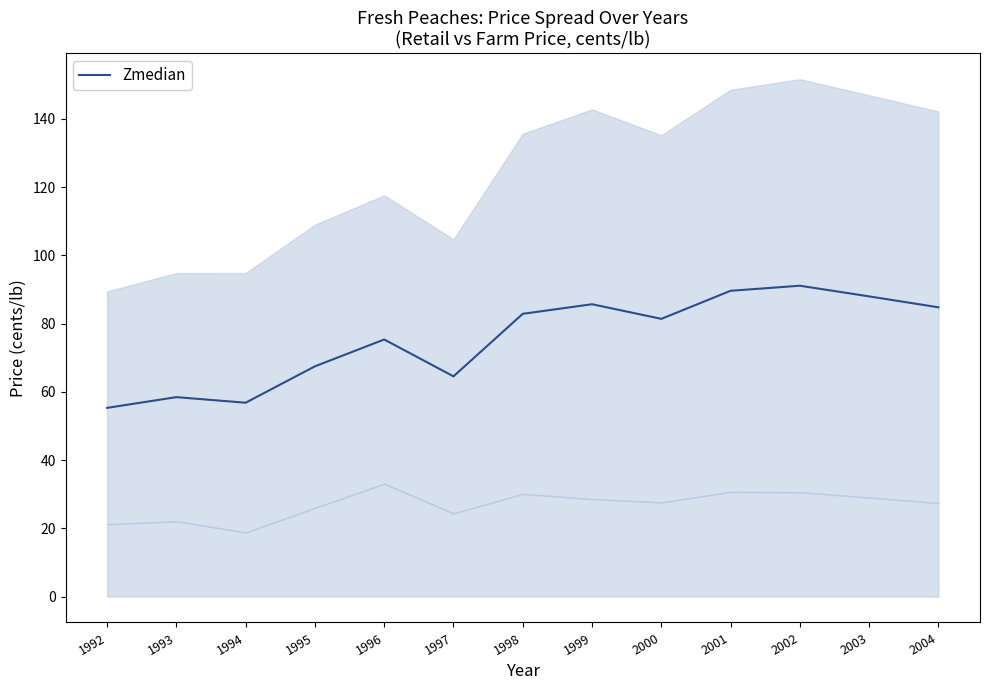

What is the change in value from 1994 to 2003?

+31.2